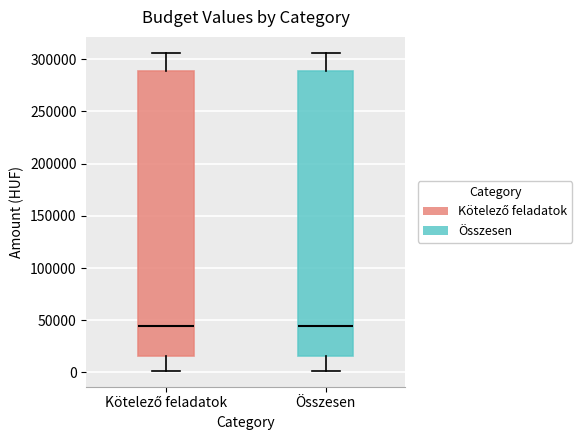

Reading left to right, transcribe this box plot: for each box, give where its median line is, the range the box spans, and where its two whiskers end, as read against the y-axis. The values are not printed on the chart, so give them approximately, as read against the axis.

Kötelező feladatok: median 45000, box 15000 to 290000, whiskers 0 to 305000
Összesen: median 45000, box 15000 to 290000, whiskers 0 to 305000